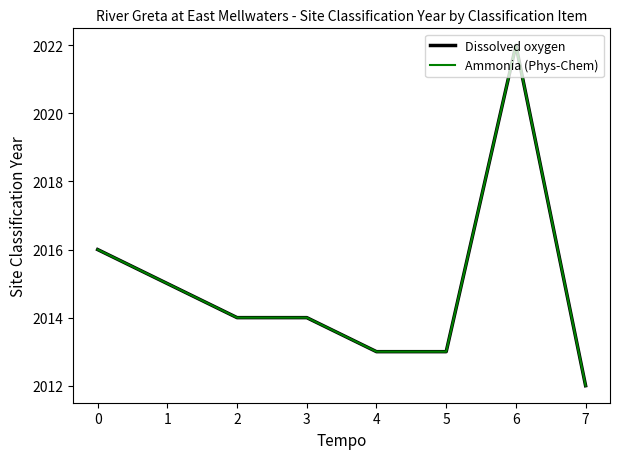

What is the average value of the Dissolved oxygen series?

2015